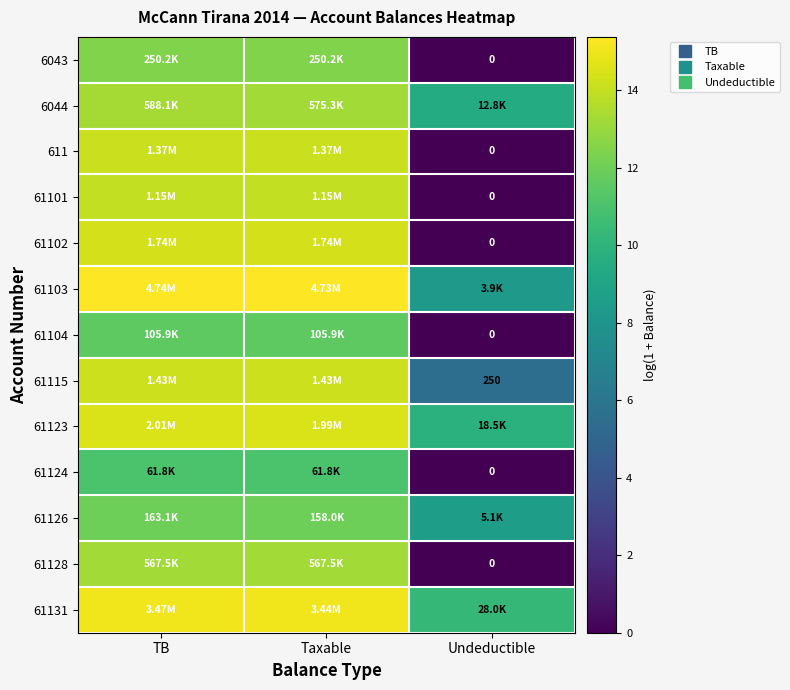

The value of 6044 at Undeductible is 12.3. True or false?

False